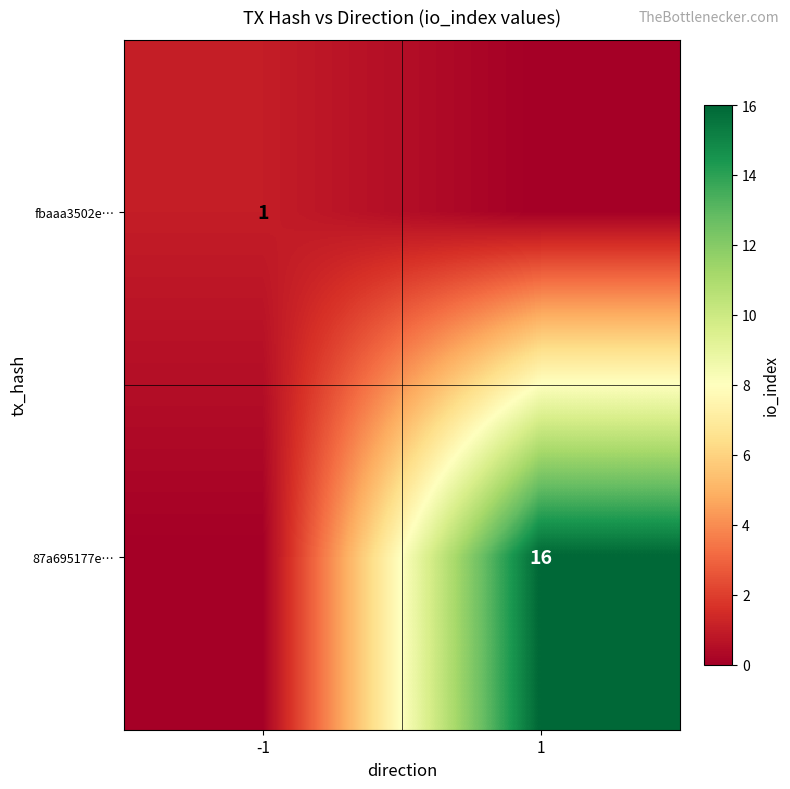

True or false: 87a695177e… has a value of 5 at 1.

False